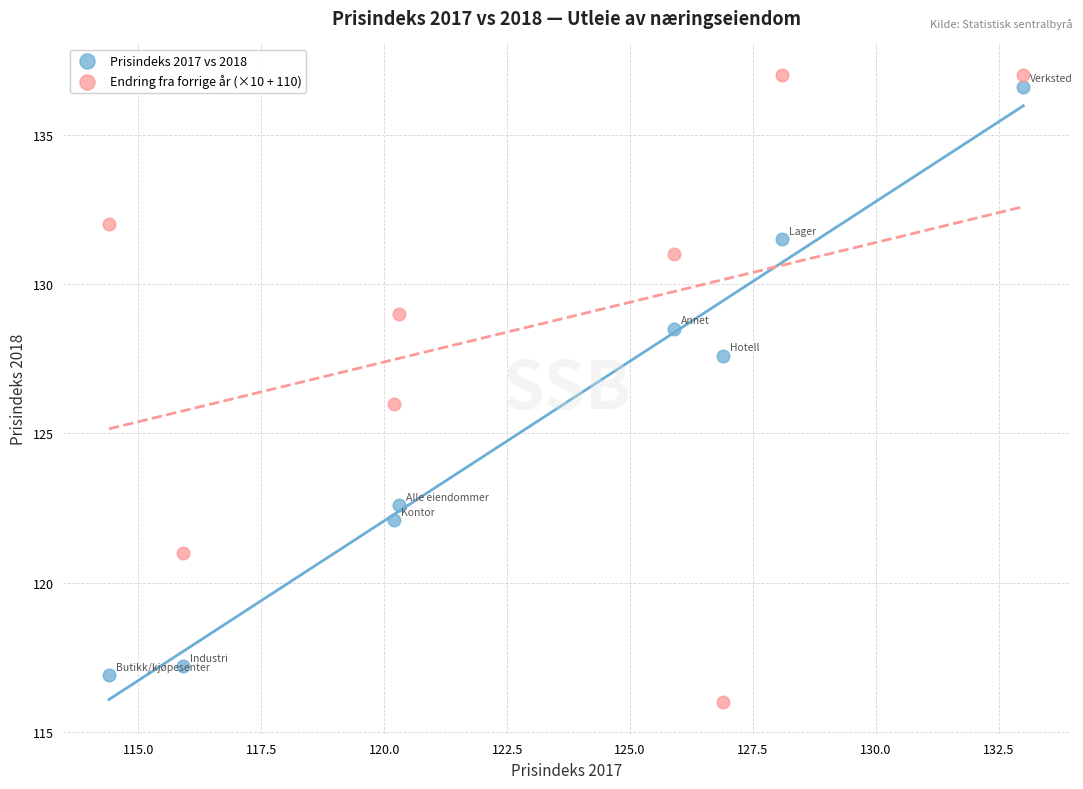

Which series has the largest Y range (max minus min)?

Endring fra forrige år (×10 + 110)